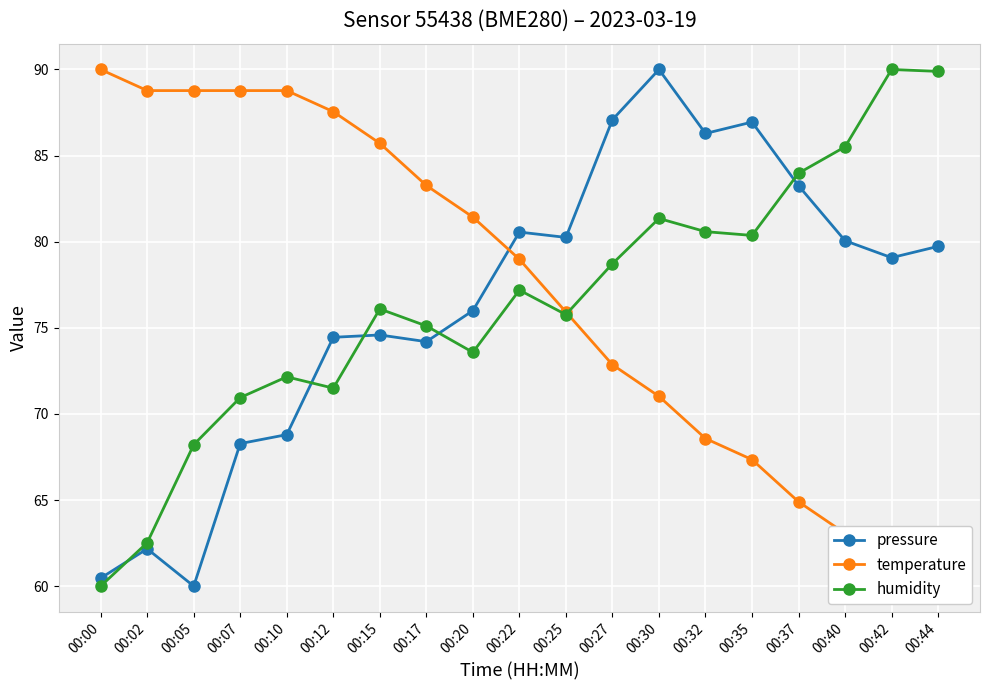

At which label is temperature closest to 75?

00:25